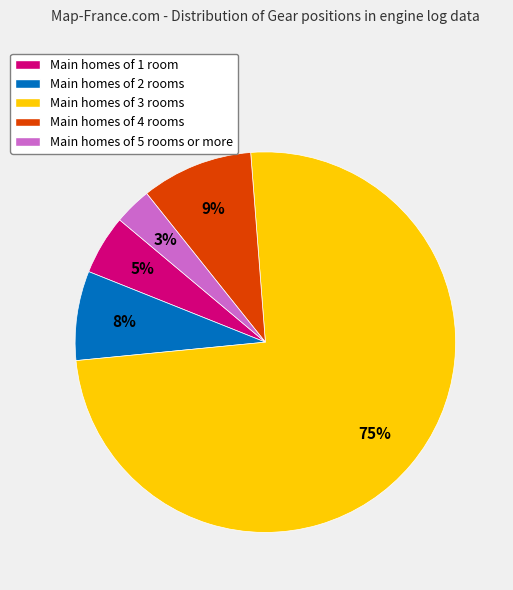

To the nearest percent, what is the average slice percentage?

20%